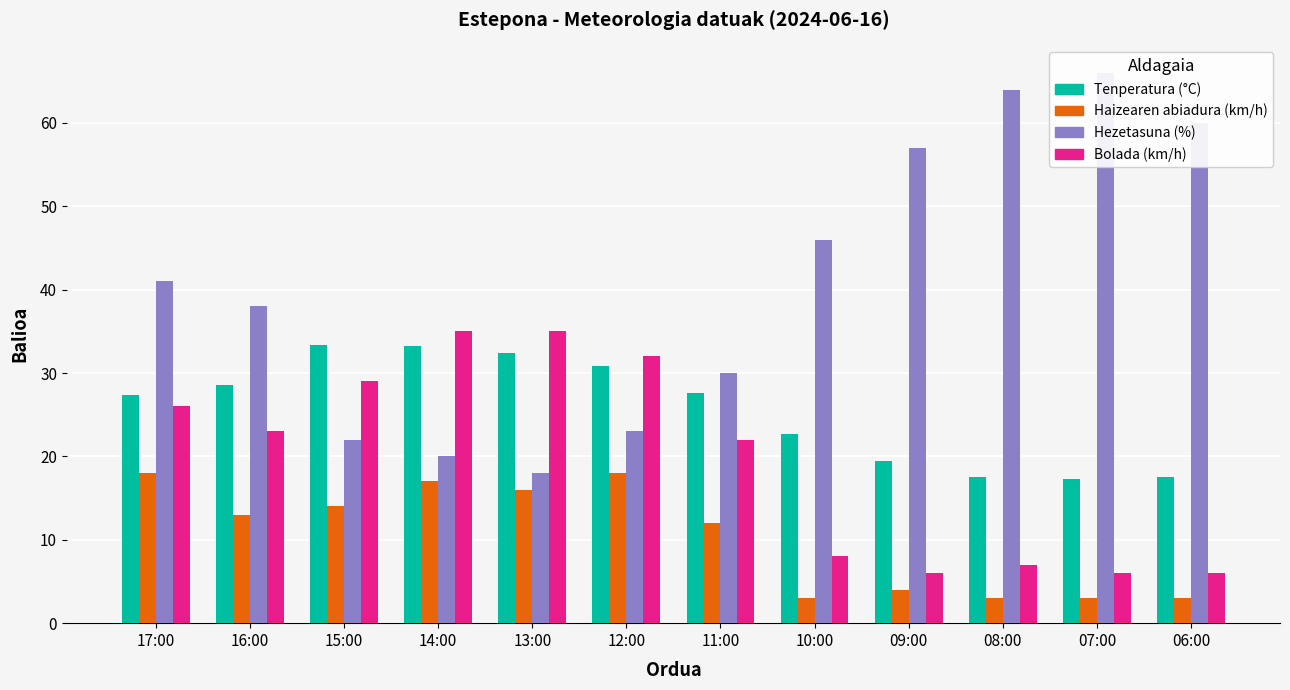

Rank the series by their average value, from highest to lowest.

Hezetasuna (%), Tenperatura (°C), Bolada (km/h), Haizearen abiadura (km/h)